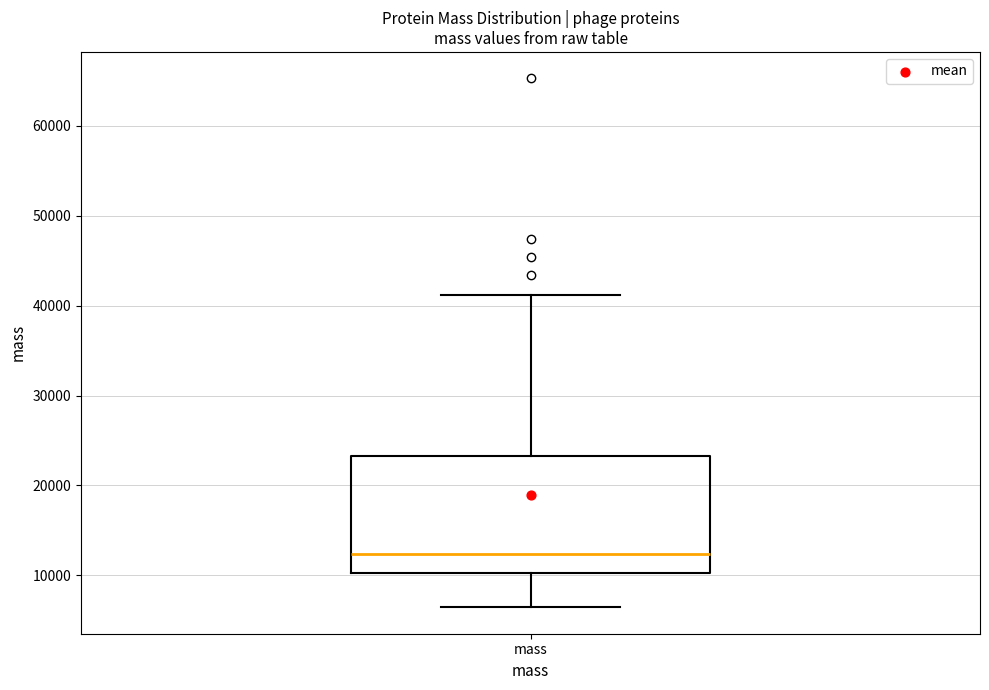

Read this box plot against the y-axis: the position of the median line, the range covered by the box, and the ends of both whiskers. The values are not printed on the chart, so give them approximately, as read against the axis.

median 12000, box 10000 to 23000, whiskers 6000 to 41000